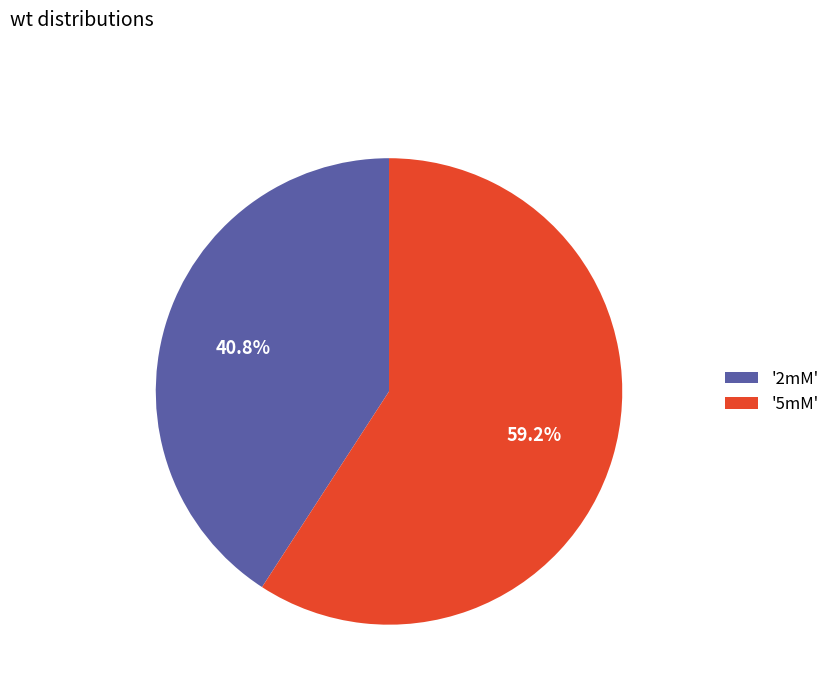

How many segments does this pie chart have?

2